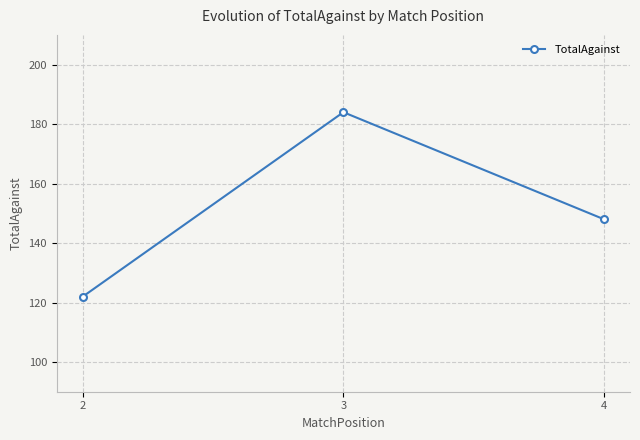

Which label corresponds to the largest value in the chart?

3